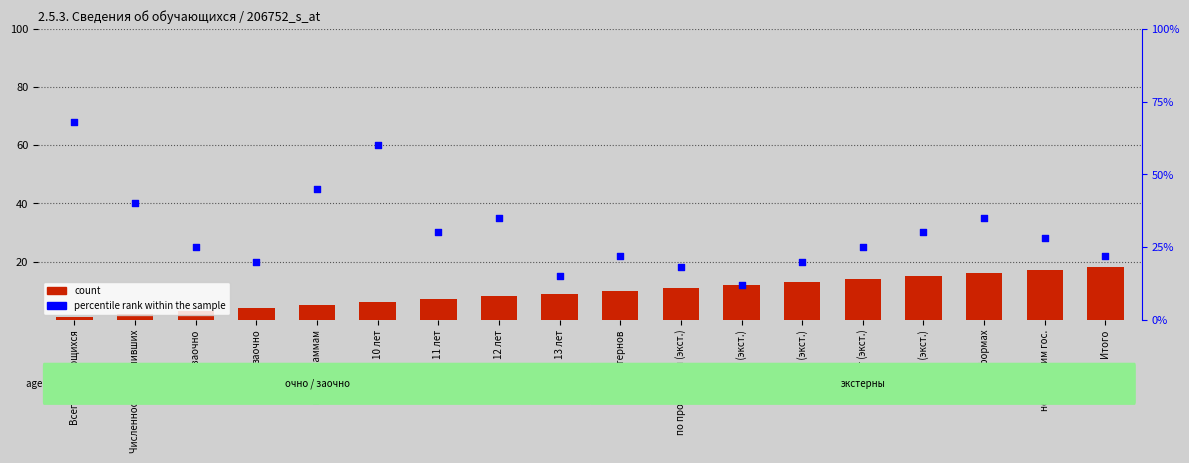

At which category is the sum across all series the highest?

Всего обучающихся